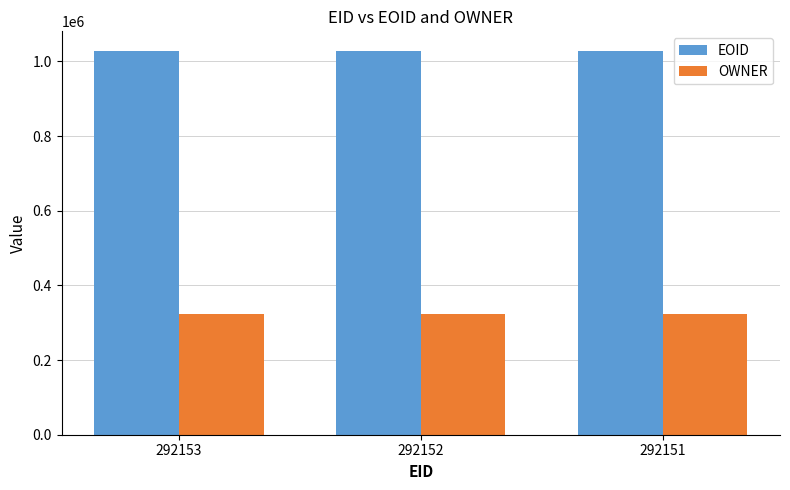

How many categories are shown in the chart?

3